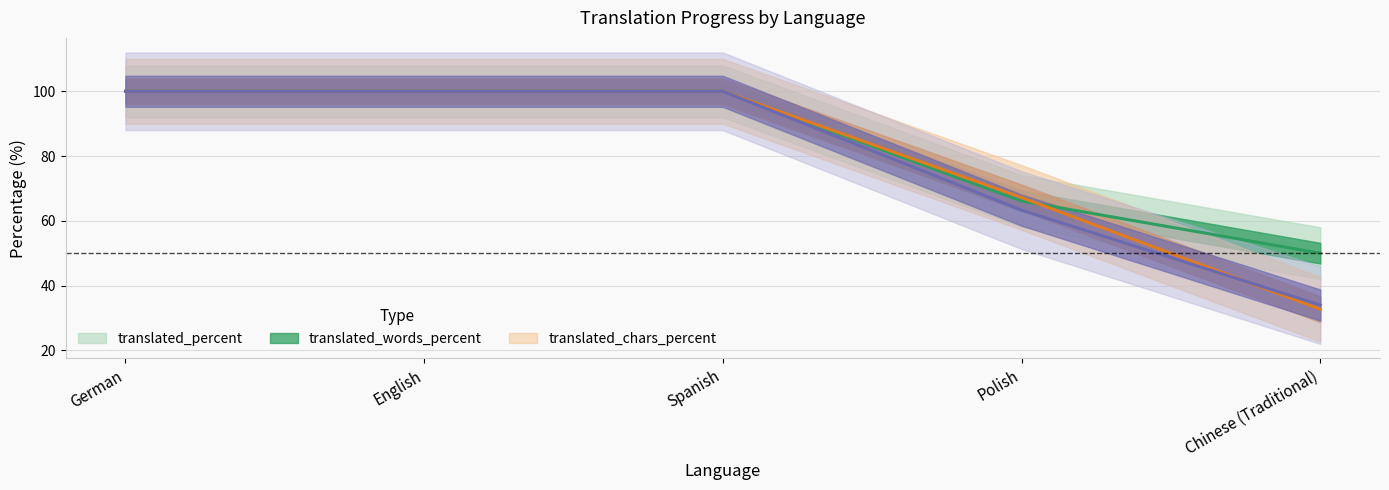

How many times do translated and translated_words cross each other?

1